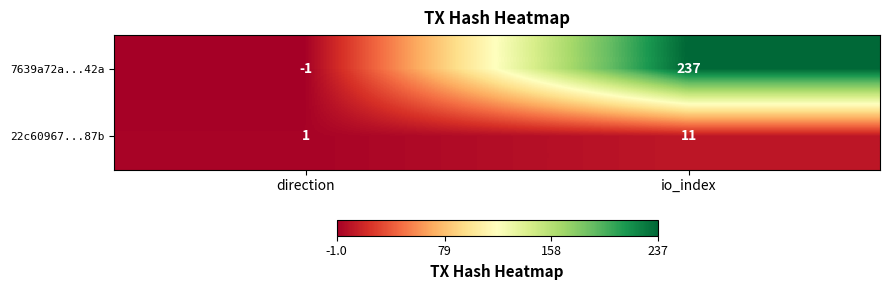

Reading right to left, extract all data points from this chart.

7639a72a...42a: io_index=237	direction=-1
22c60967...87b: io_index=11	direction=1